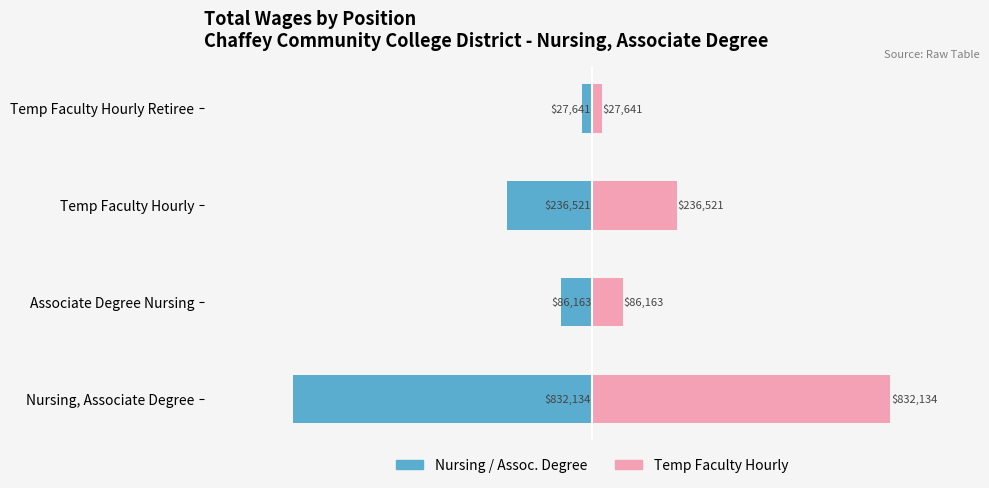

What is the sum of all Temp Faculty values?

1182459